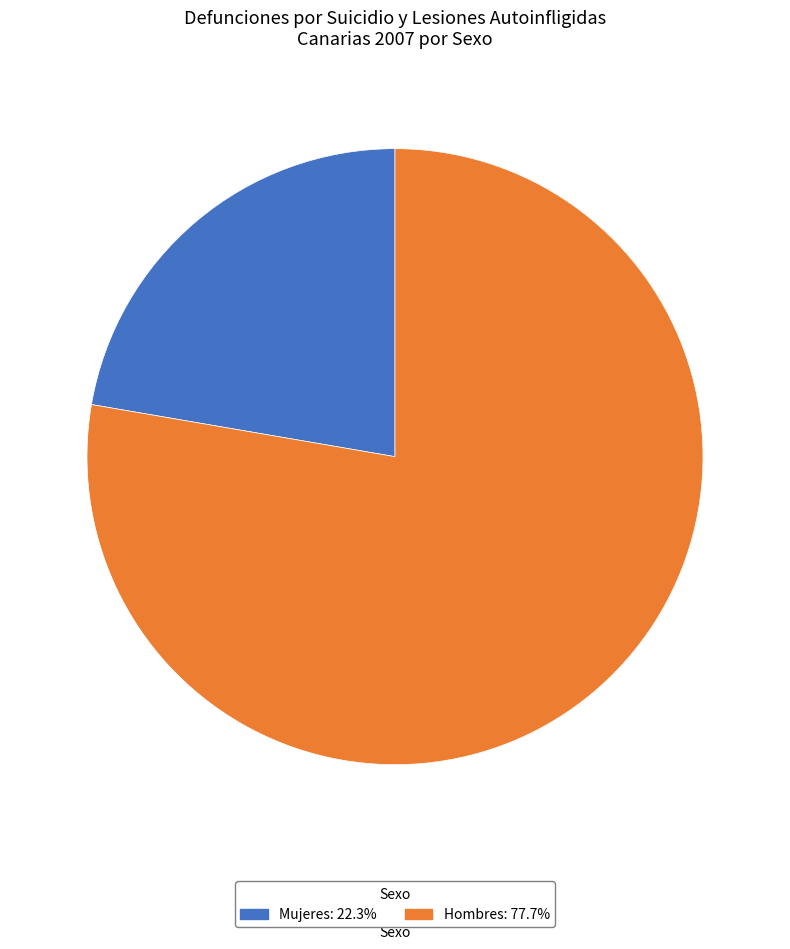

Does any single category account for the majority?

Yes